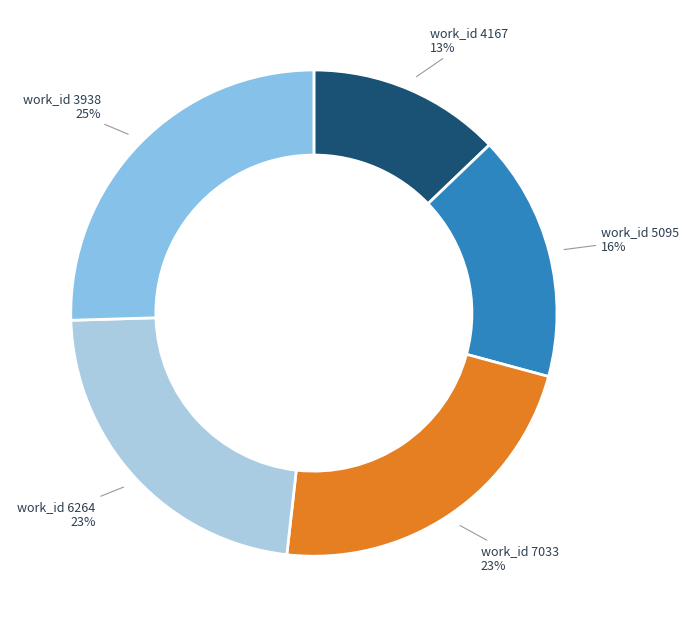

Is work_id 3938 the majority of the pie?

No